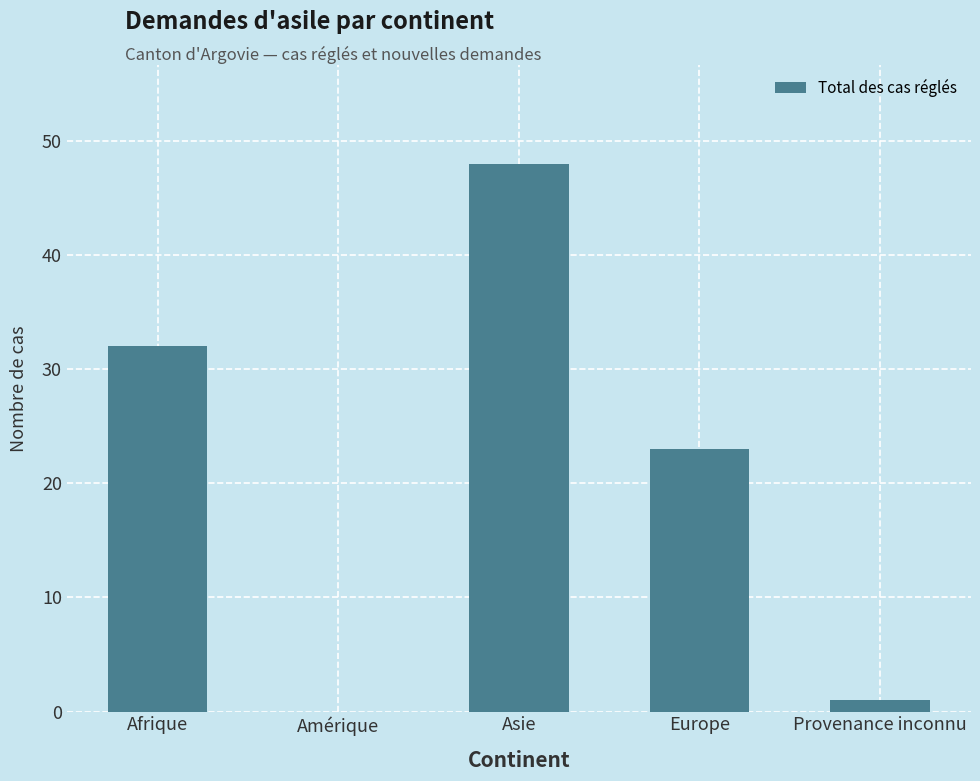

What is the change in value from Afrique to Provenance inconnu?

-31